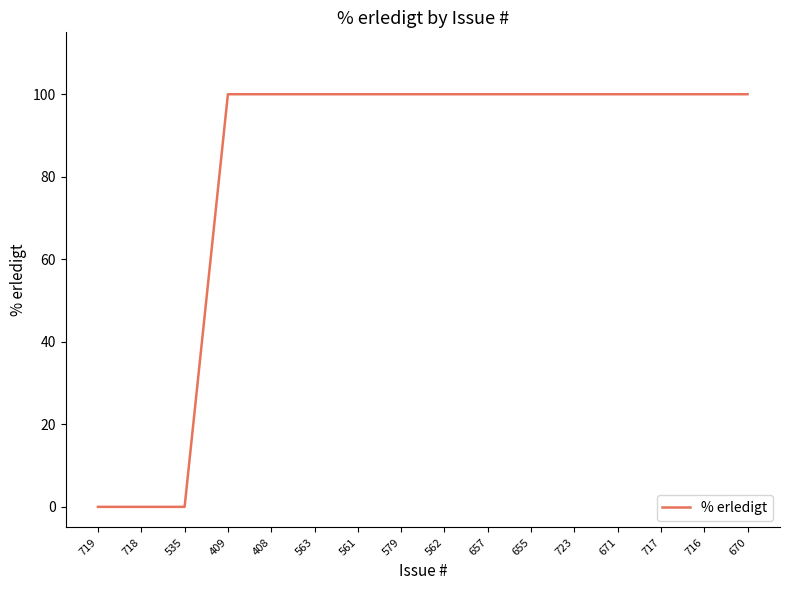

Does the chart display data point markers on the line(s)?

No